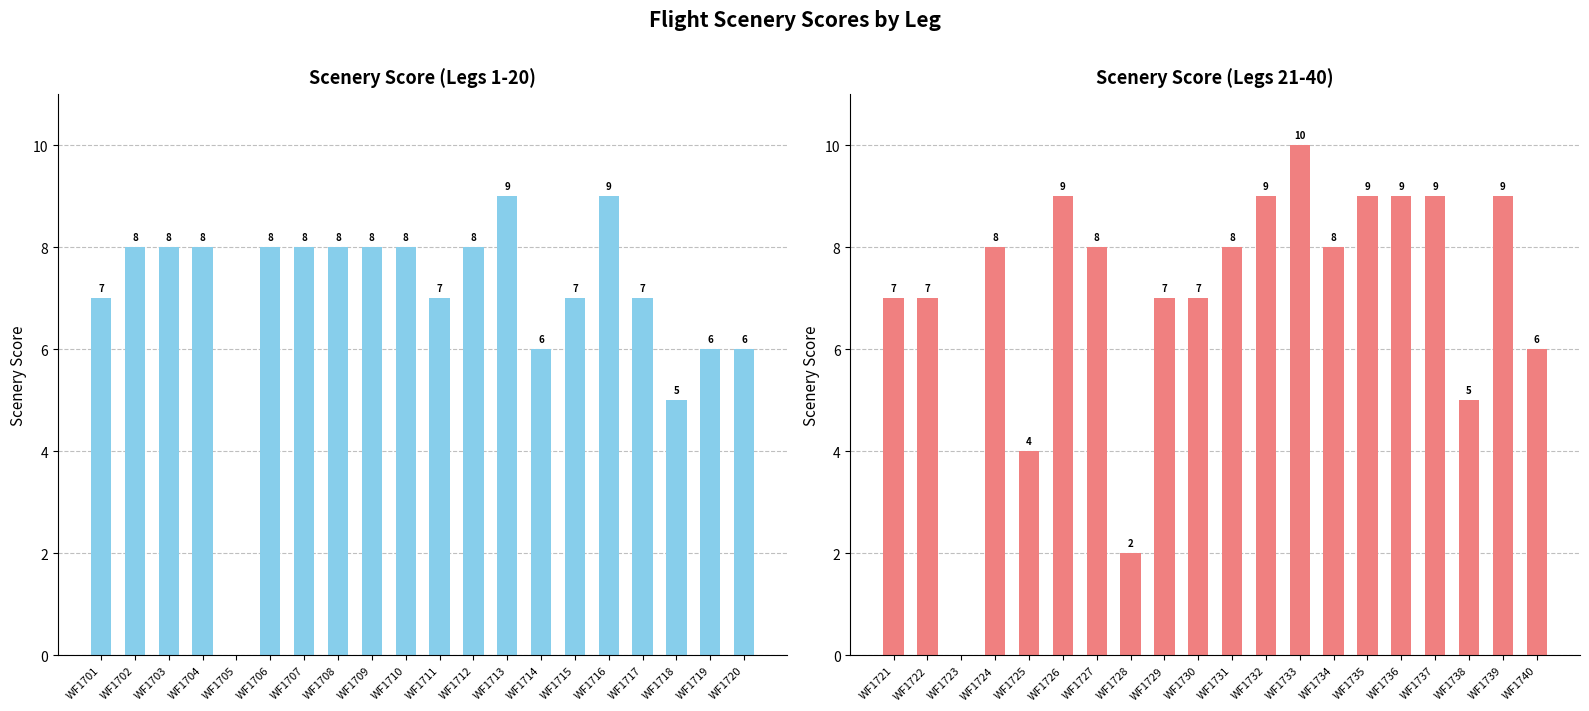

What is the difference between the maximum and second lowest values in the Scenery Score (Legs 21-40) series?

8